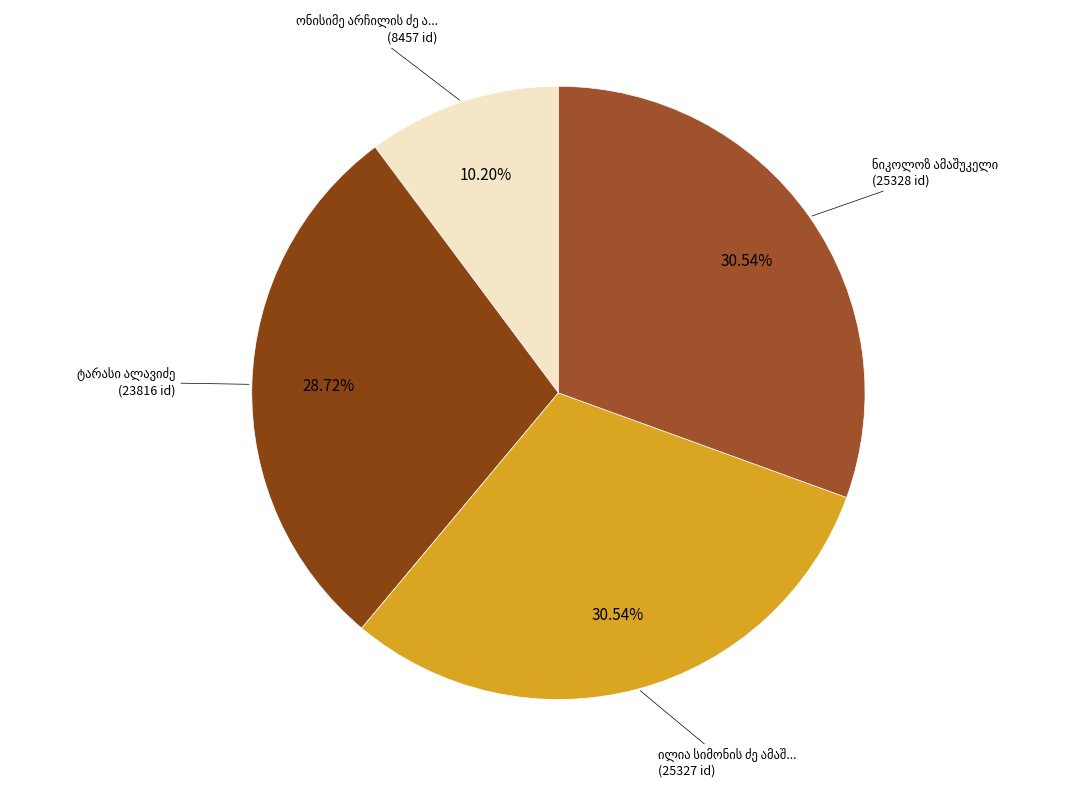

To the nearest percent, what portion does ნიკოლოზ ამაშუკელი represent?

31%